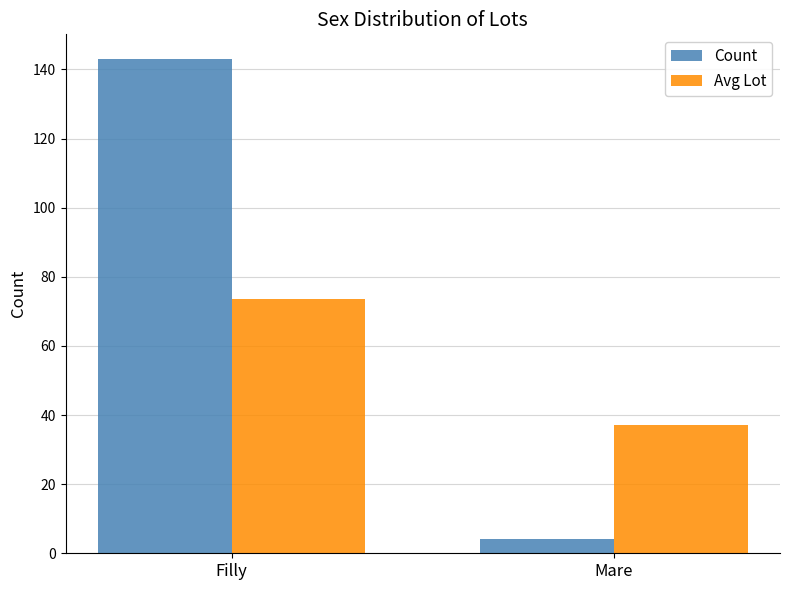

List the labels in order of Count value, largest first.

Filly, Mare